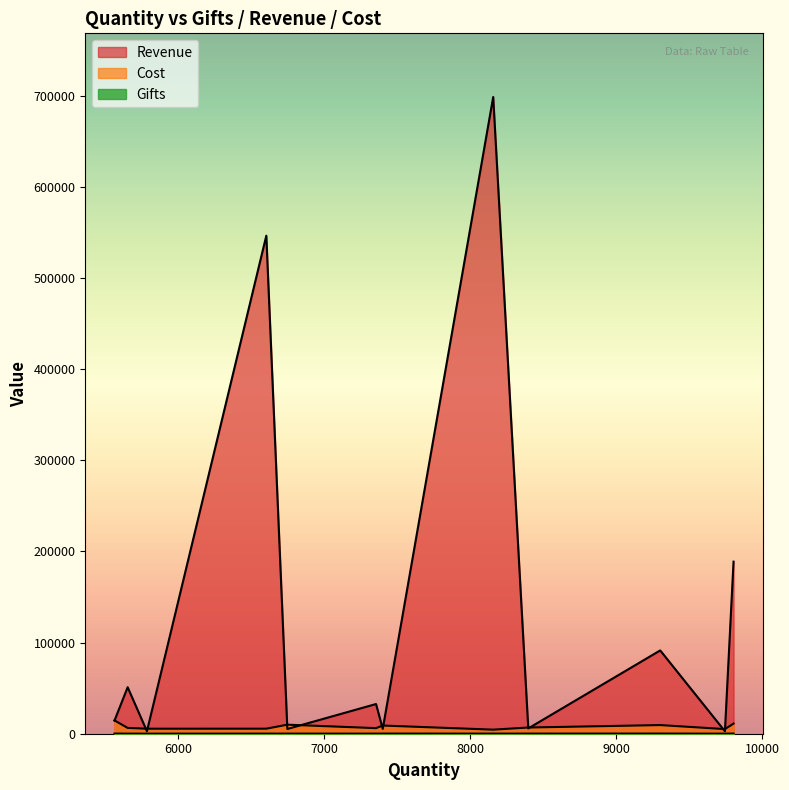

What is the value of the Cost point at the 6th from the left?

6121.5